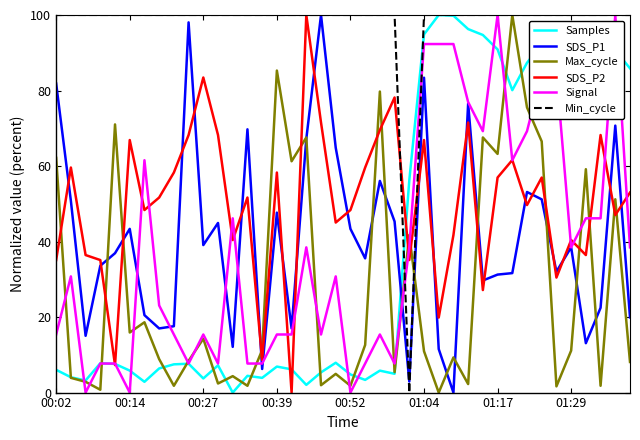

What is the highest value of the SDS_P1 series?

100.0